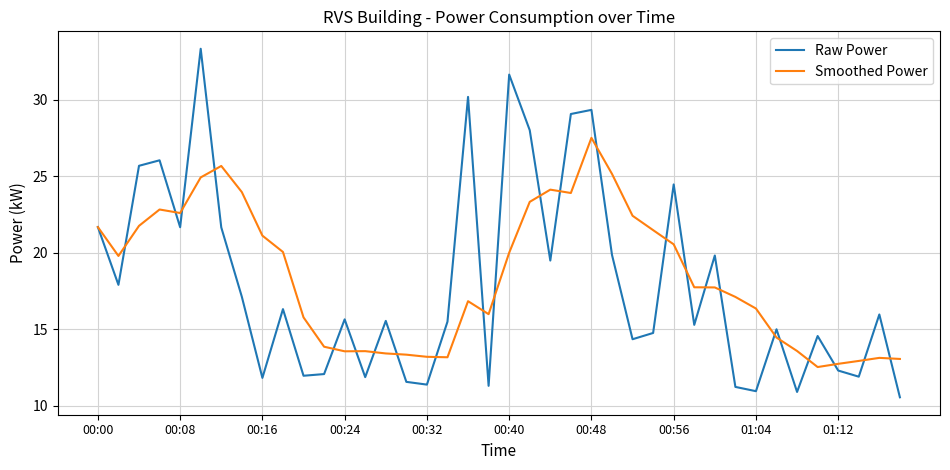

Count the number of data series in this chart.

2